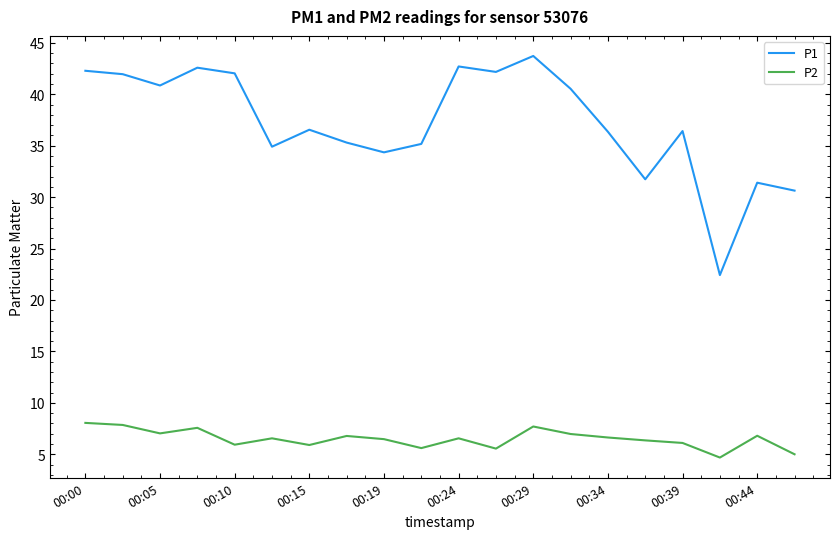

Which series has the largest range (max minus min)?

P1